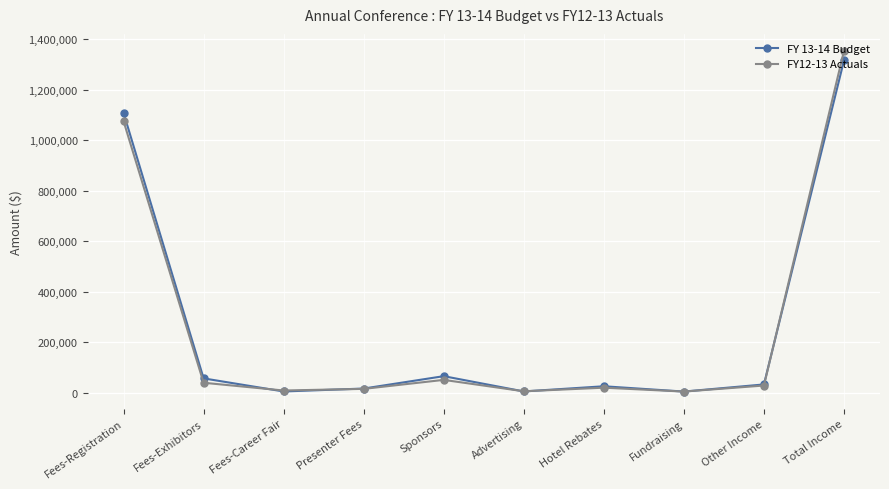

At which category does FY12-13 Actuals reach its first local peak?

Sponsors